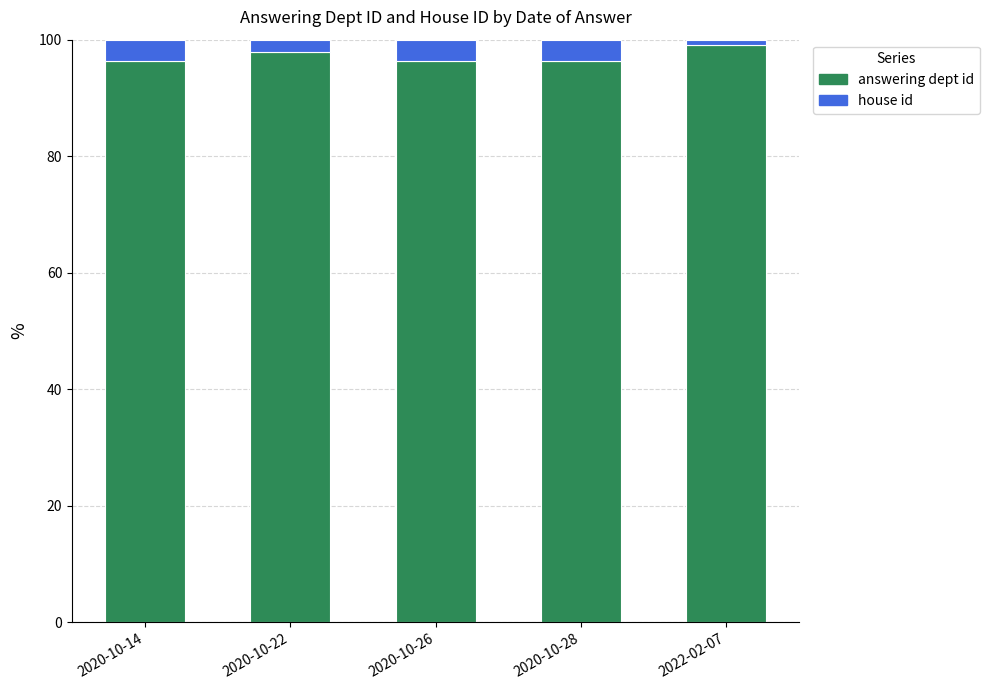

Reading left to right, what are the values for answering dept id?

96.4	97.9	96.4	96.4	99.1